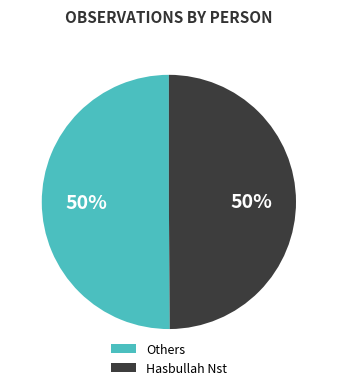

To the nearest percent, what portion does Others represent?

50%